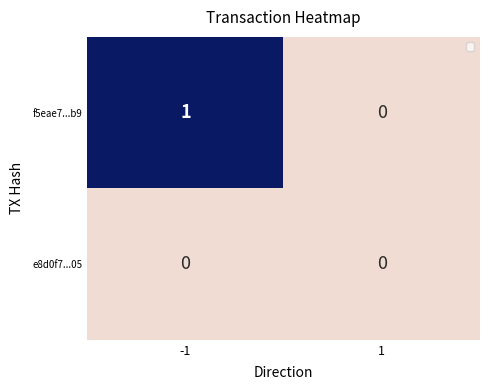

How many data points does each series have?

2